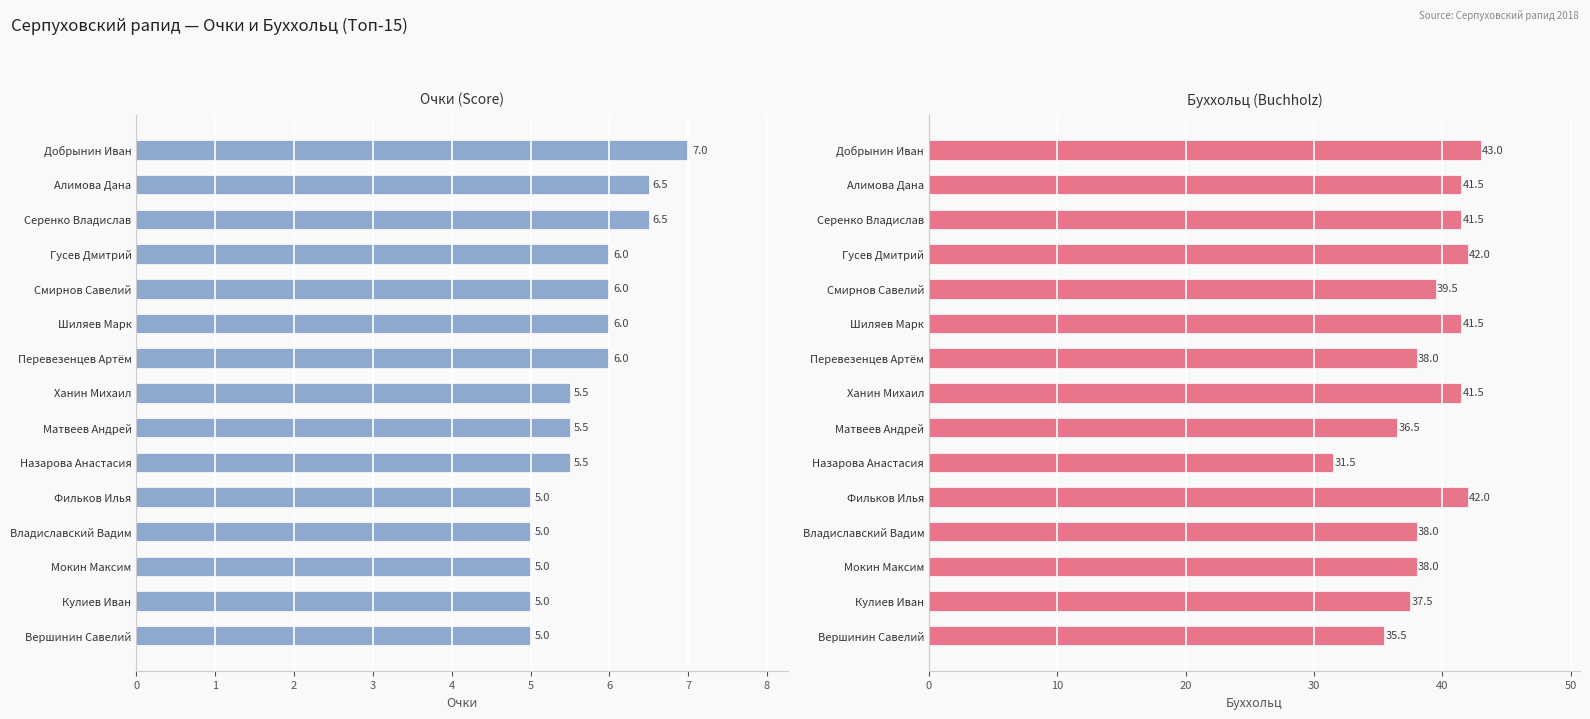

What is the approximate value of Score at Шиляев Марк?

6.0